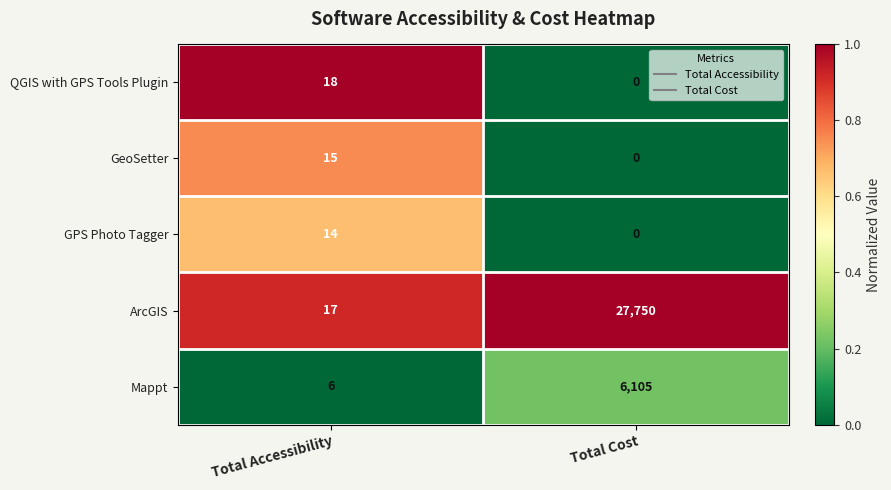

Which series has the widest spread of values?

ArcGIS